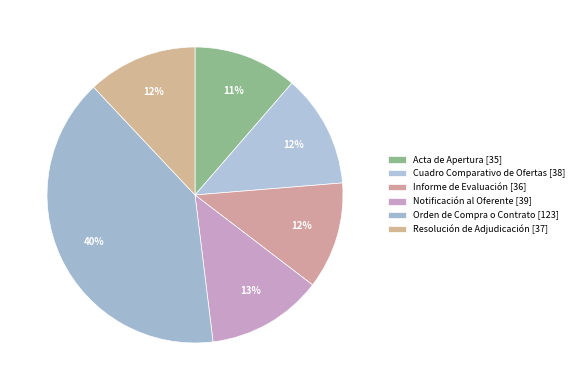

Rank the categories by value from highest to lowest.

Orden de Compra o Contrato, Notificación al Oferente, Cuadro Comparativo de Ofertas, Resolución de Adjudicación, Informe de Evaluación, Acta de Apertura